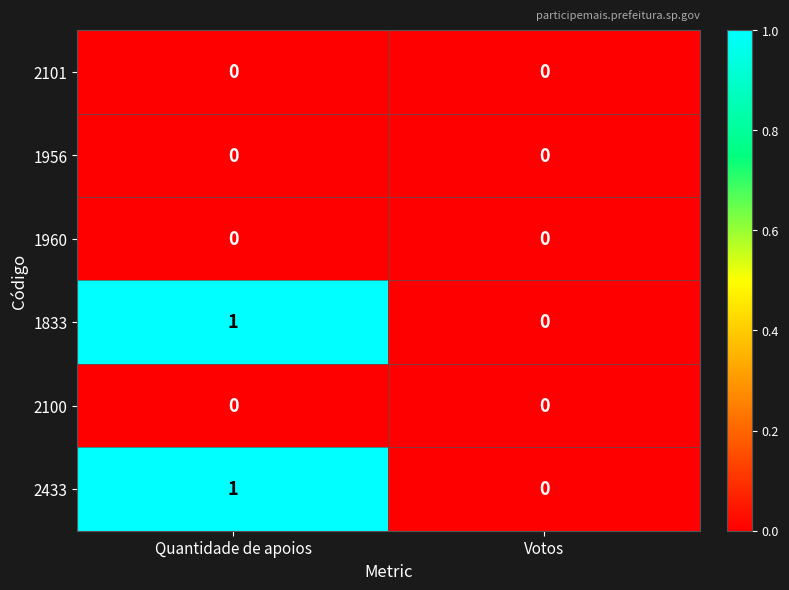

The 1956 series shows 0 at Votos. True or false?

True